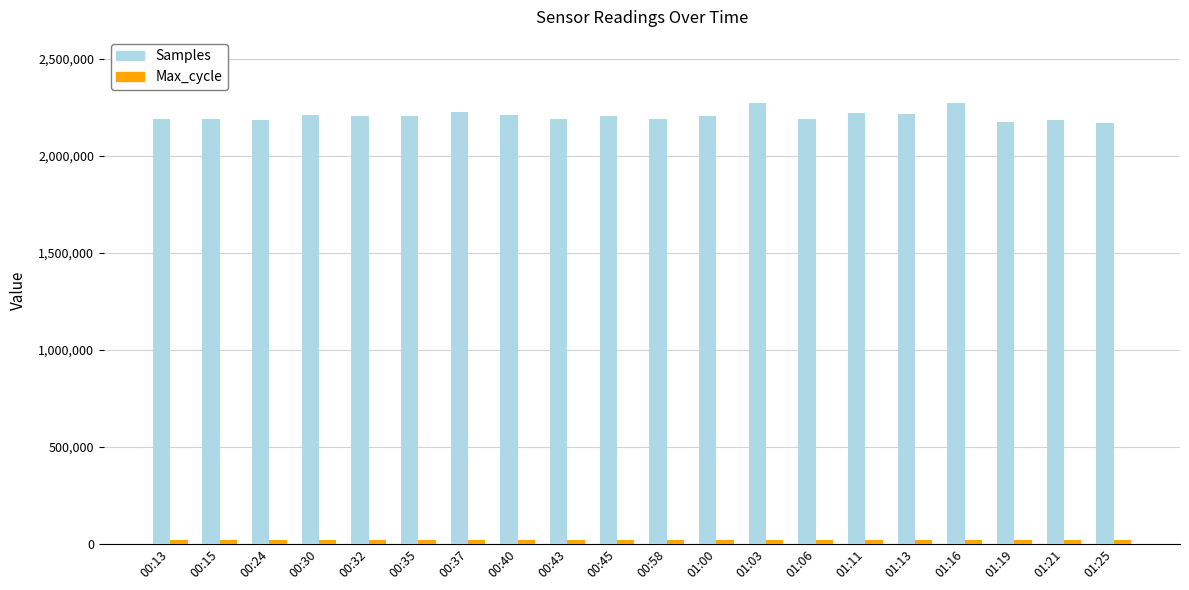

Which series has the largest range (max minus min)?

Samples